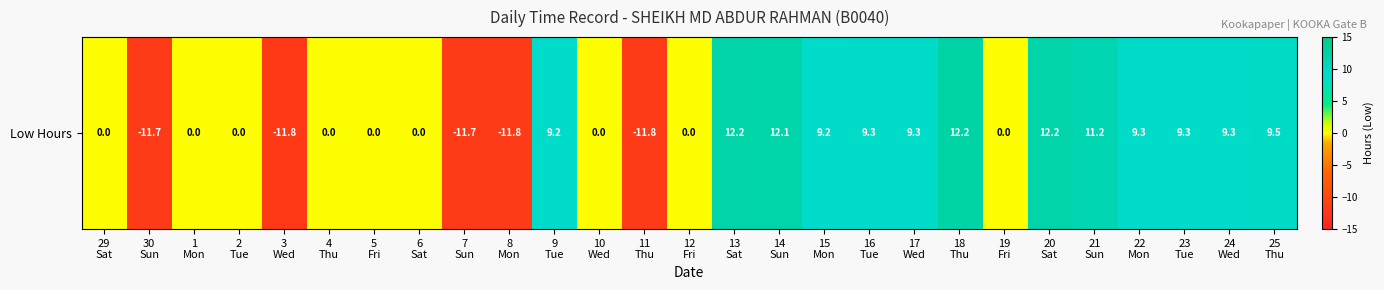

How many values are below 0?

5